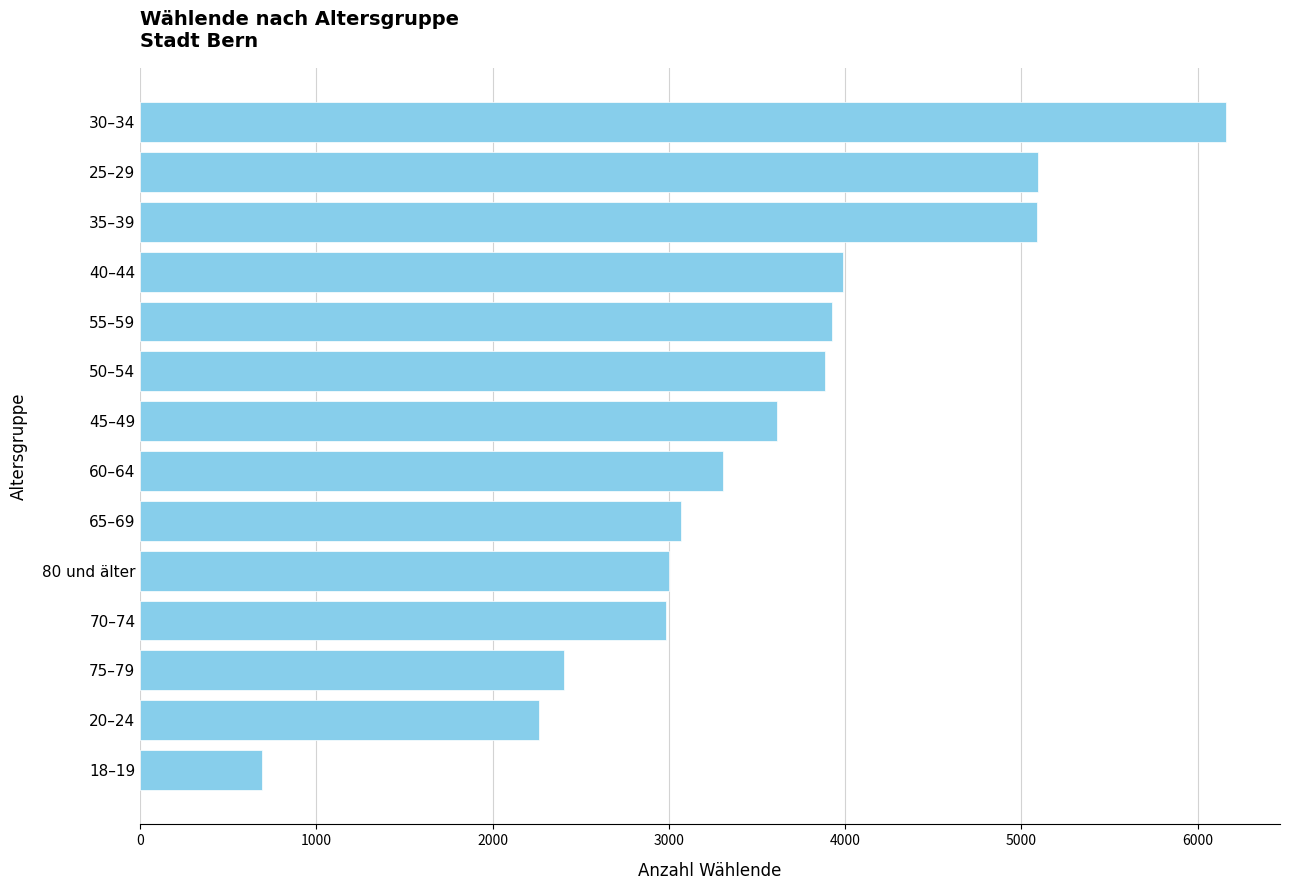

What is the approximate value at 55–59, to the nearest 10?

3920